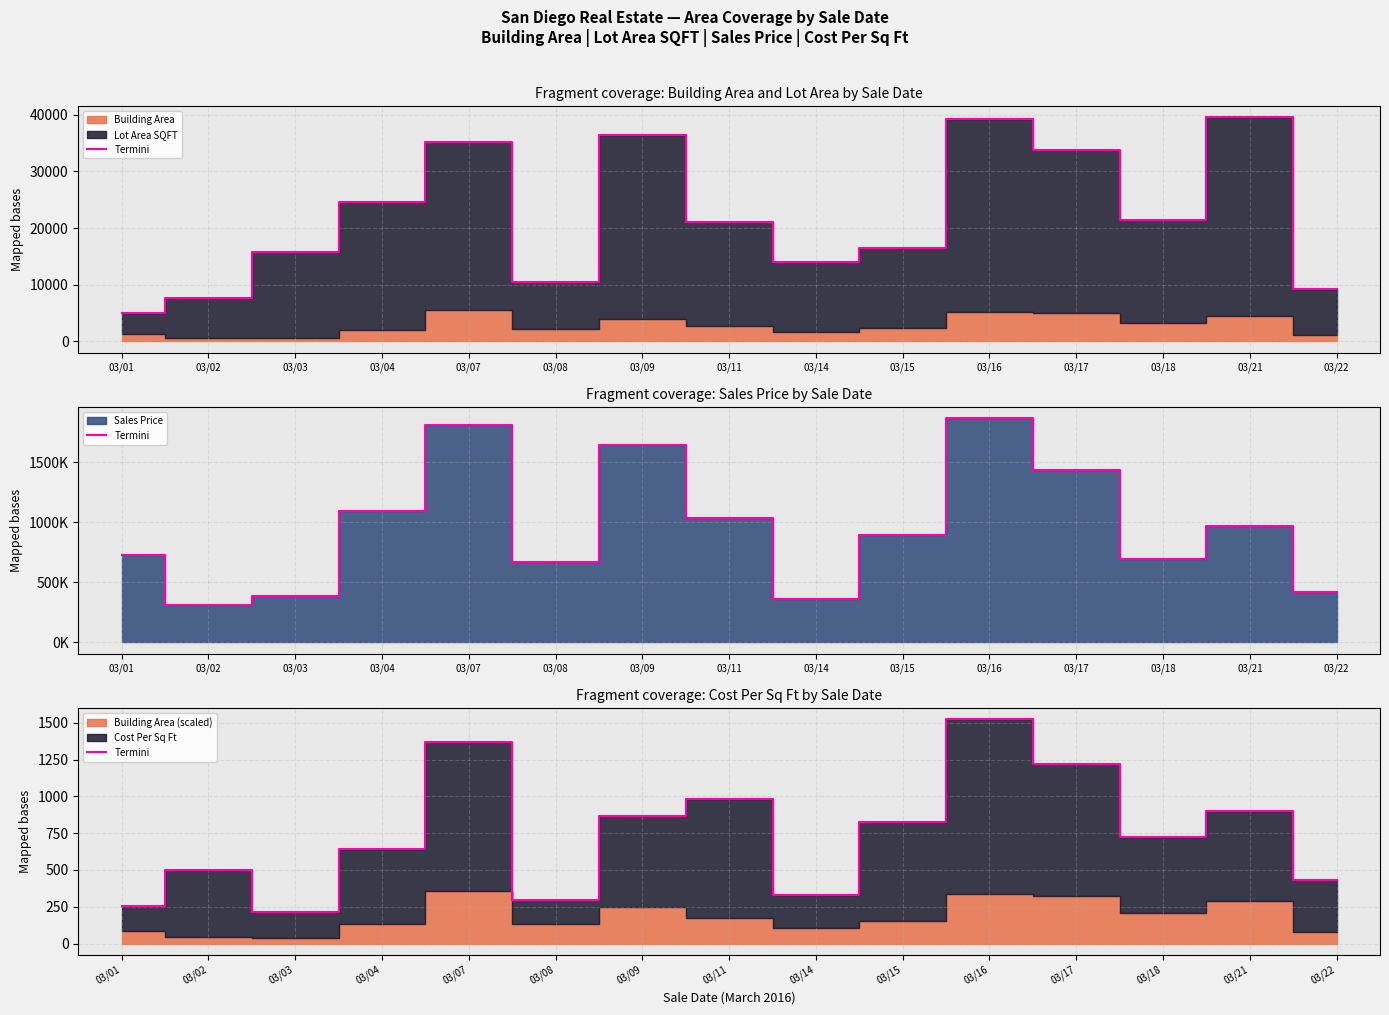

What is the sum of all values?

11095.9